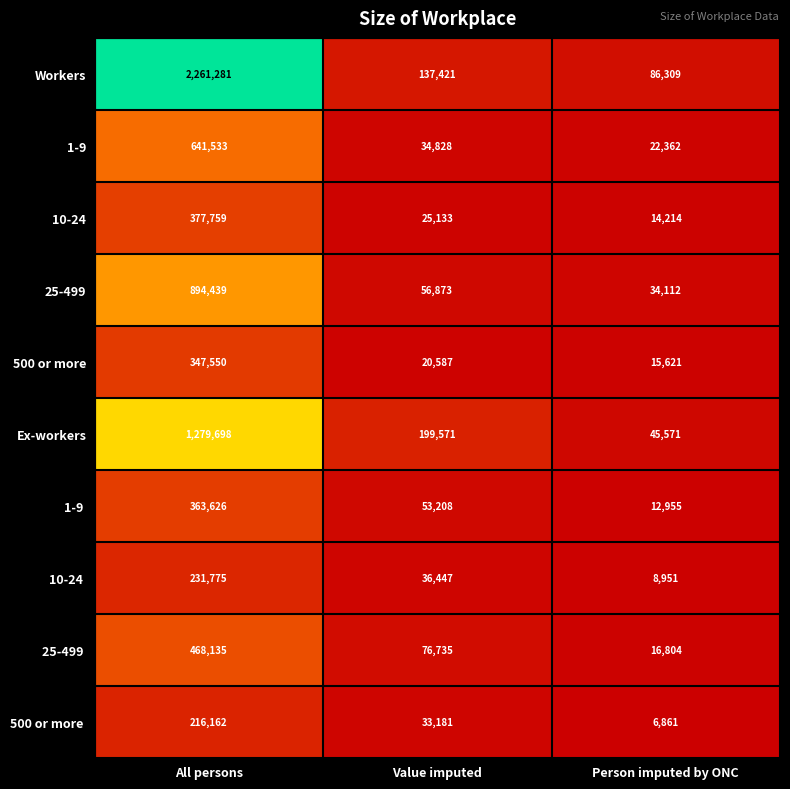

At which category does the chart reach its minimum across all series?

Person imputed by ONC